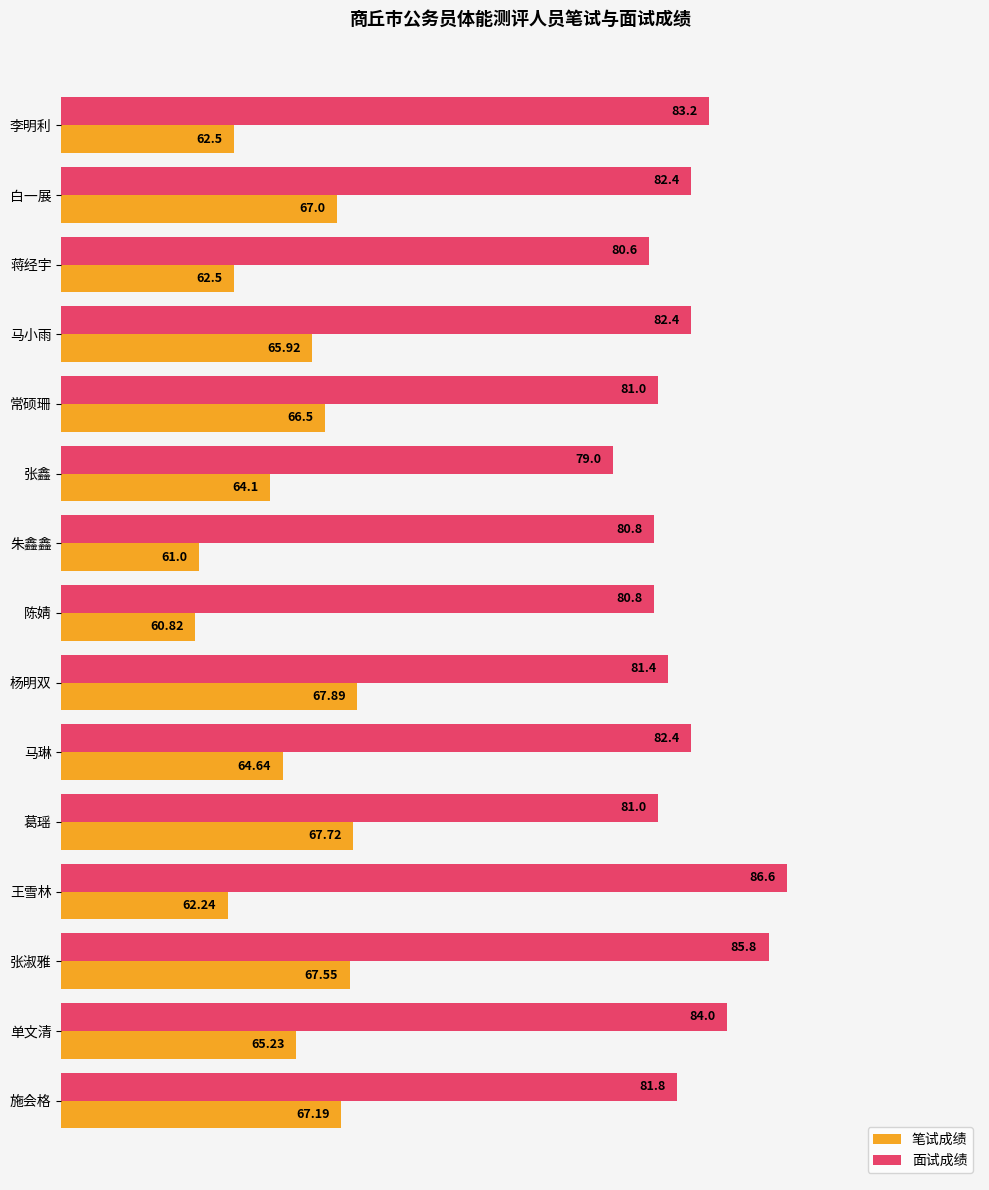

What is the difference between the second highest and minimum values in the 笔试成绩 series?

6.9